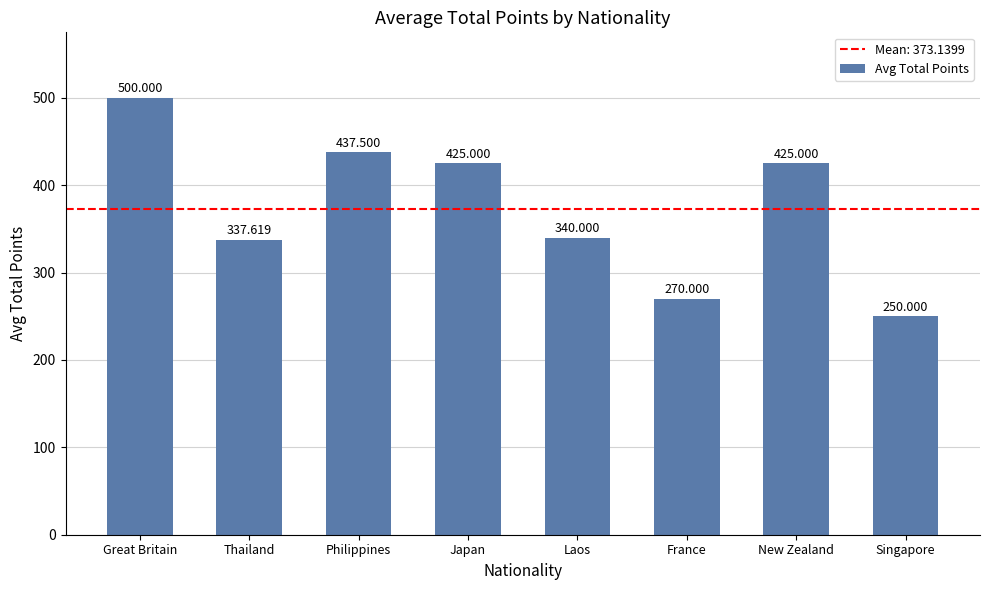

What is the value of the 8th bar from the left?

250.0